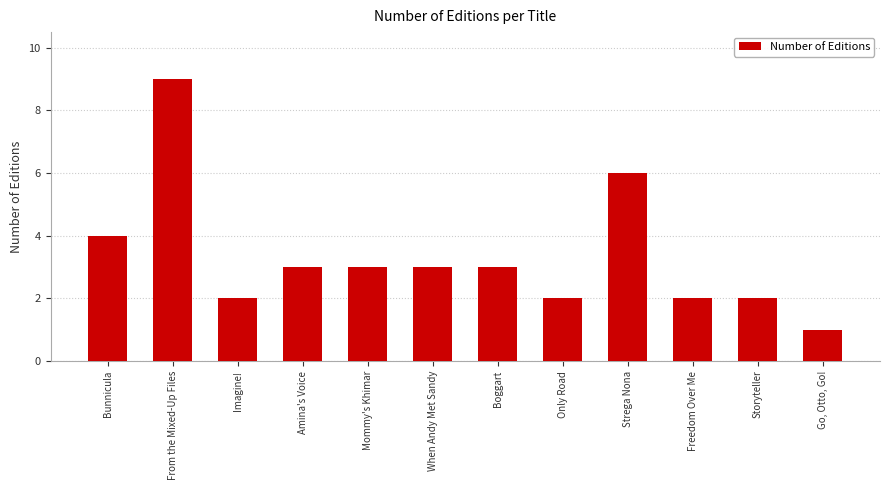

What is the maximum value shown in the chart?

9